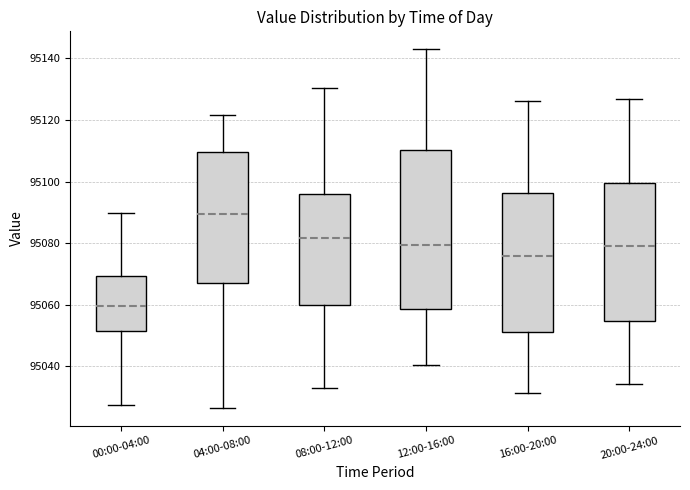

Reading left to right, transcribe this box plot: for each box, give where its median line is, the range the box spans, and where its two whiskers end, as read against the y-axis. The values are not printed on the chart, so give them approximately, as read against the axis.

00:00-04:00: median 95060, box 95052 to 95070, whiskers 95028 to 95090
04:00-08:00: median 95090, box 95068 to 95110, whiskers 95026 to 95122
08:00-12:00: median 95082, box 95060 to 95096, whiskers 95034 to 95130
12:00-16:00: median 95080, box 95058 to 95110, whiskers 95040 to 95144
16:00-20:00: median 95076, box 95052 to 95096, whiskers 95032 to 95126
20:00-24:00: median 95080, box 95054 to 95100, whiskers 95034 to 95126